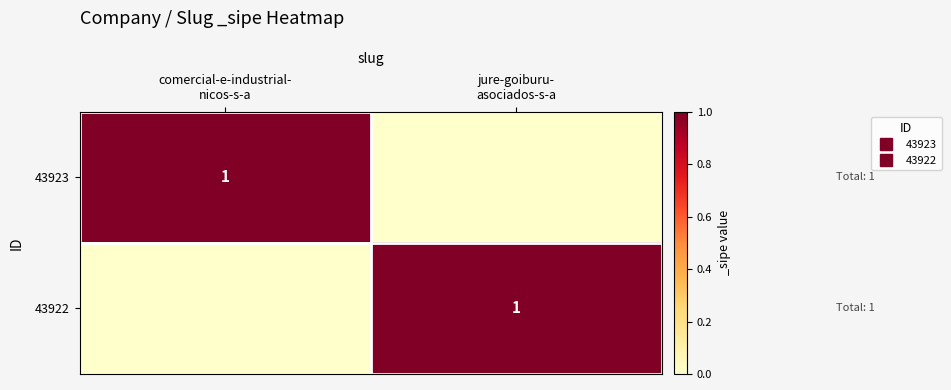

At which category is the sum across all series the highest?

comercial-e-industrial-
nicos-s-a